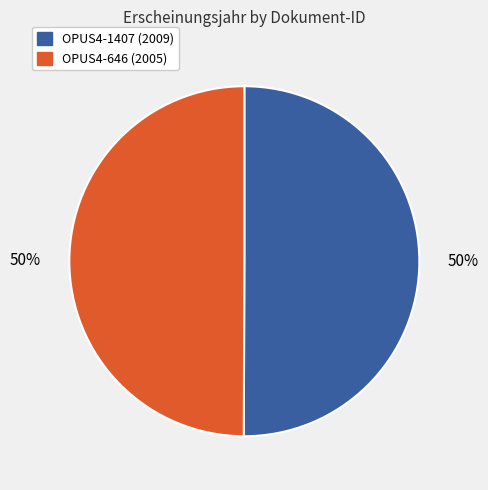

True or false: OPUS4-646 accounts for 65% of the total.

False